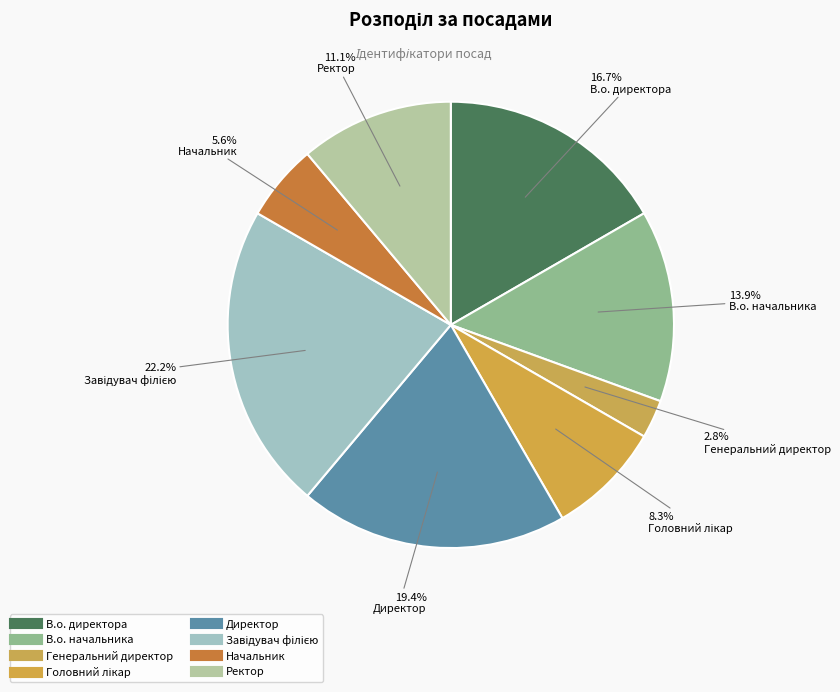

How many segments does this pie chart have?

8